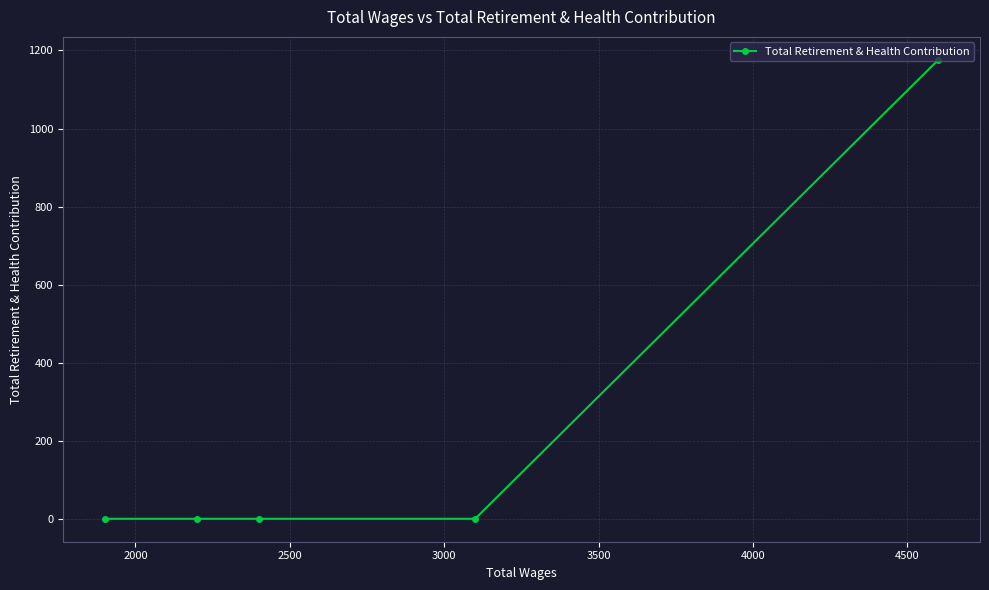

What is the greatest value displayed?

1176